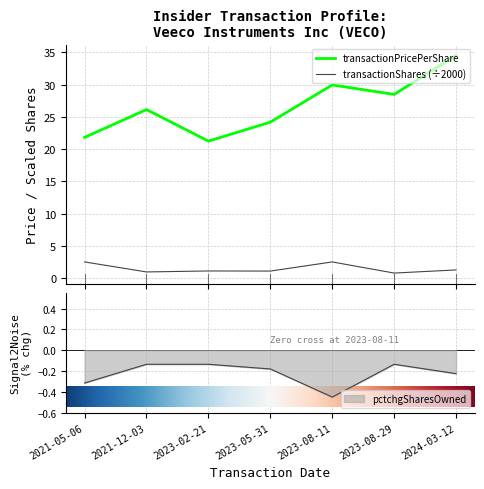

Is it true that pctchgSharesOwned equals -0.1 at 2021-12-03?

True